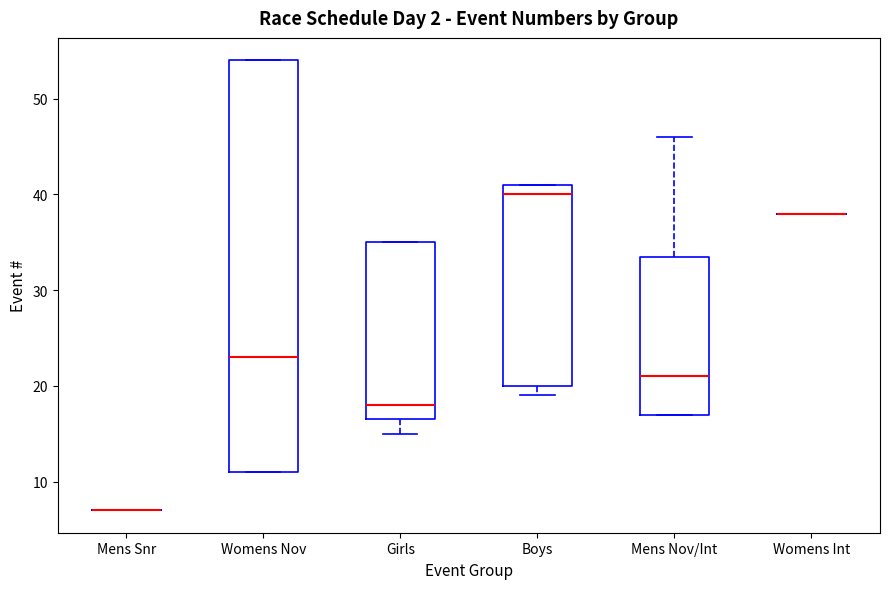

Reading left to right, transcribe this box plot: for each box, give where its median line is, the range the box spans, and where its two whiskers end, as read against the y-axis. The values are not printed on the chart, so give them approximately, as read against the axis.

Mens Snr: box collapsed to a line at 7, whiskers 7 to 7
Womens Nov: median 23, box 11 to 54, whiskers 11 to 54
Girls: median 18, box 17 to 35, whiskers 15 to 35
Boys: median 40, box 20 to 41, whiskers 19 to 41
Mens Nov/Int: median 21, box 17 to 34, whiskers 17 to 46
Womens Int: box collapsed to a line at 38, whiskers 38 to 38